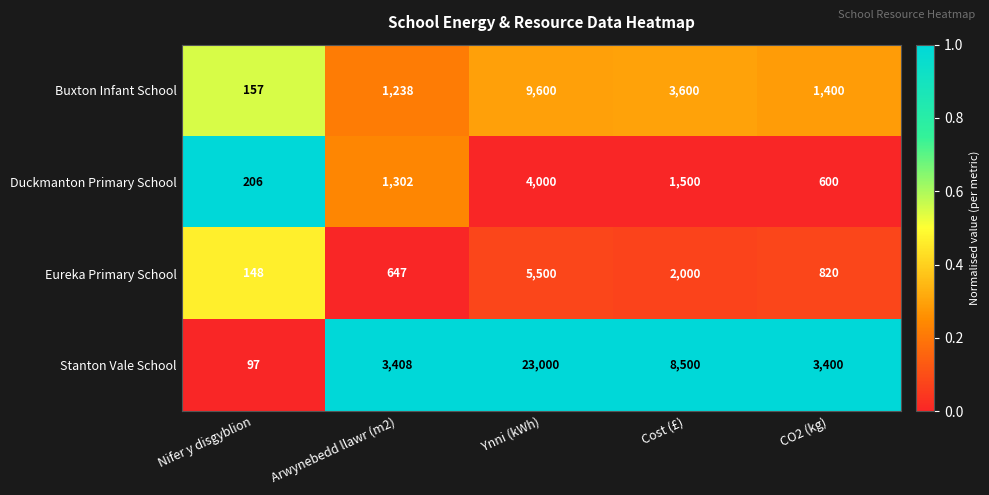

Rank the categories by Buxton Infant School value from lowest to highest.

Nifer y disgyblion, Arwynebedd llawr (m2), CO2 (kg), Cost (£), Ynni (kWh)